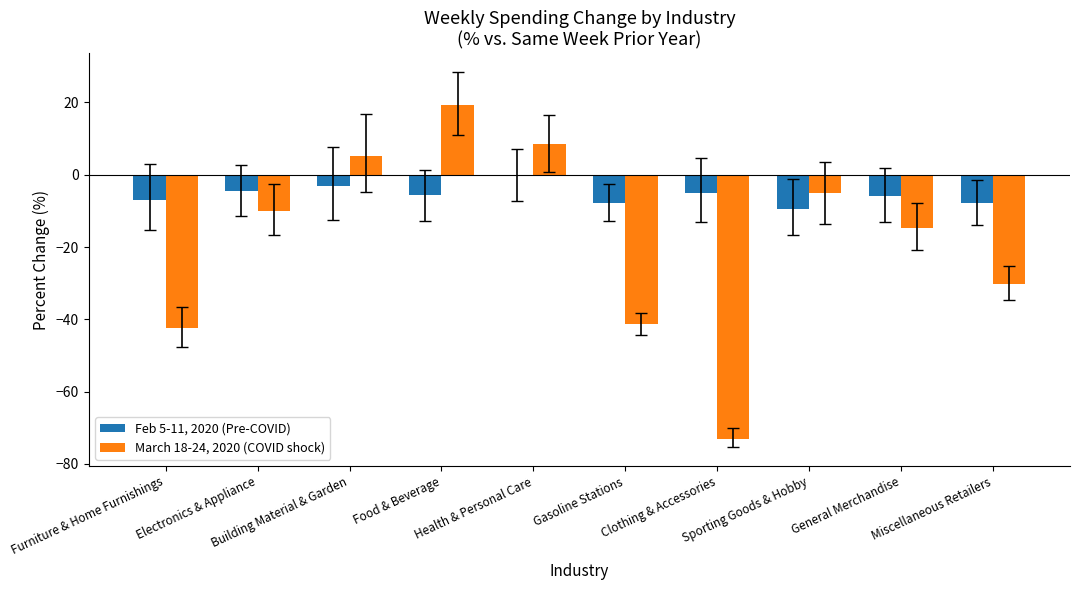

Which series has the widest spread of values?

March 18-24, 2020 (COVID shock)